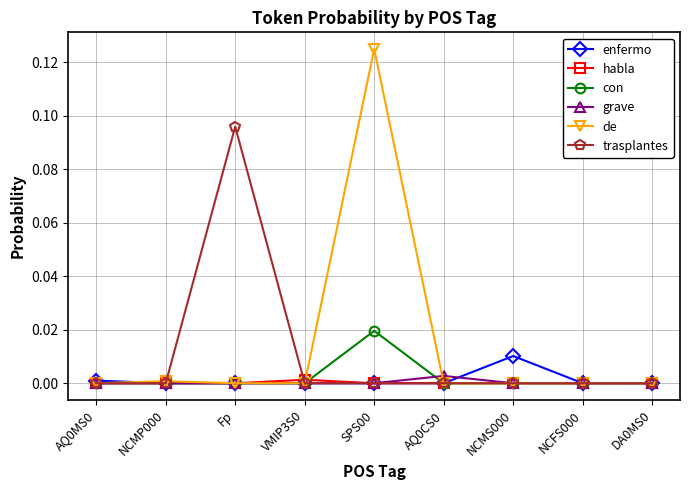

At which label does de reach its peak?

SPS00